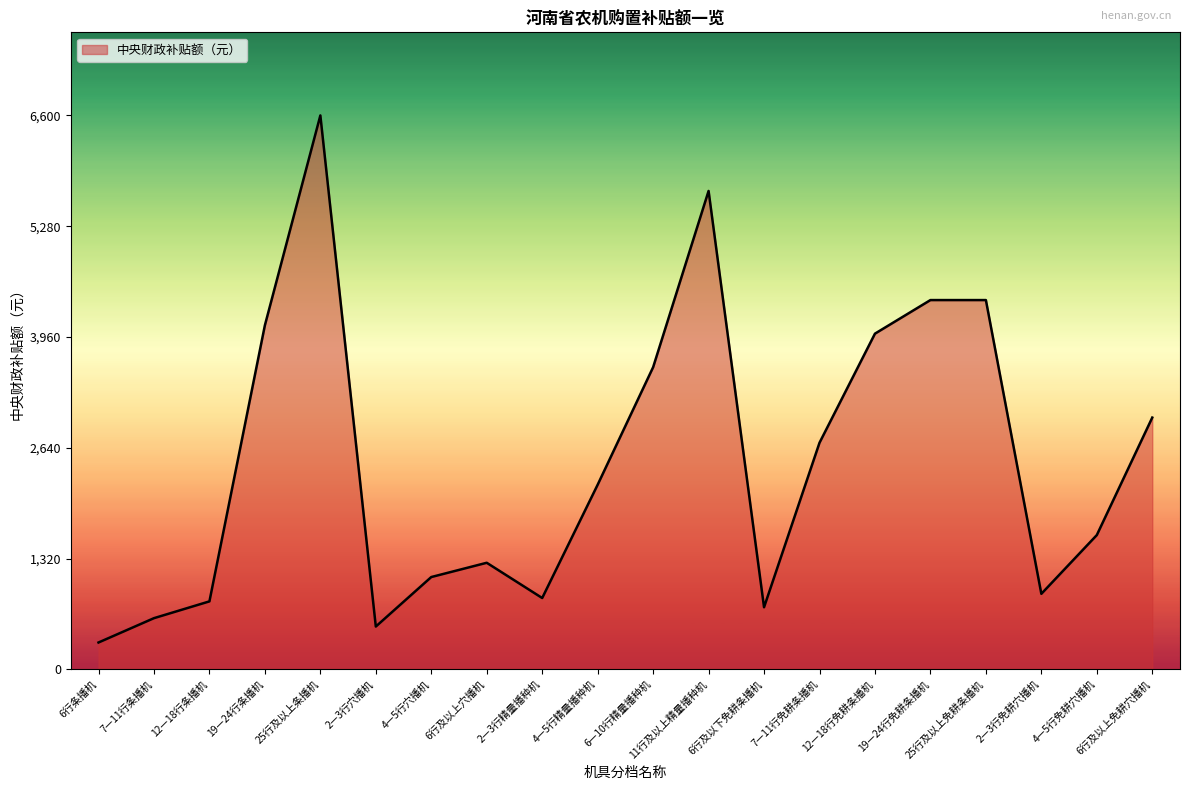

Read the value at 6行及以上免耕穴播机, to the nearest 100.

3000